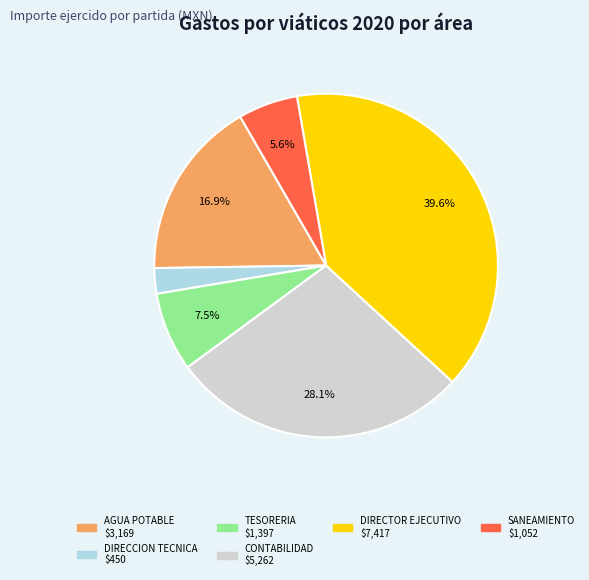

Is there a majority slice in this chart?

No